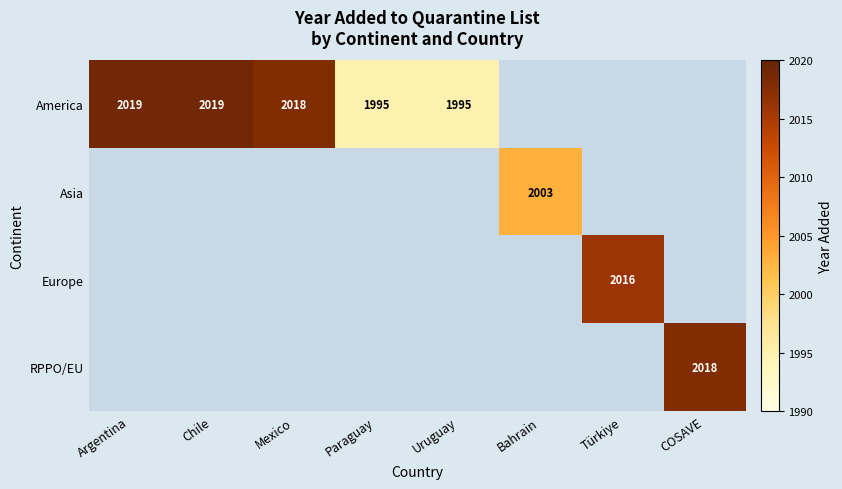

What is the smallest value displayed?

1995.0